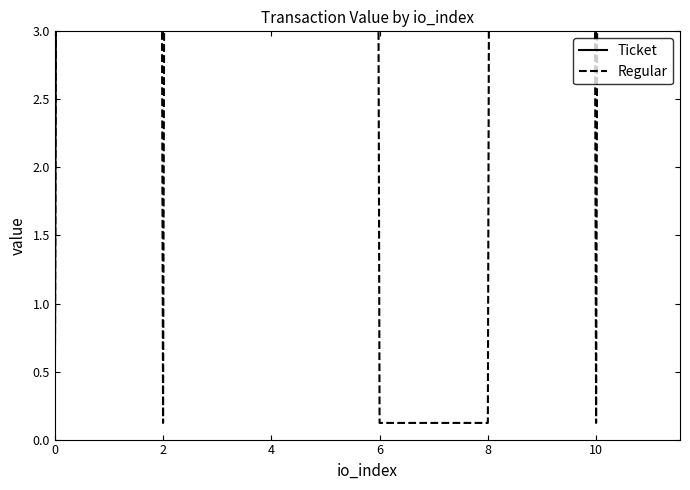

List the series in order of their peak value, lowest first.

Ticket, Regular